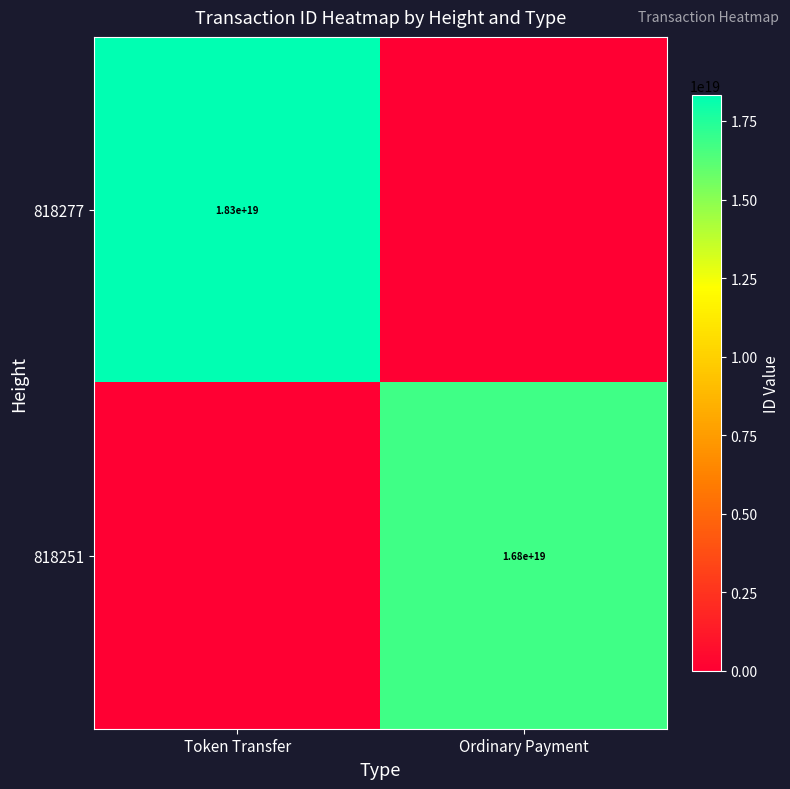

Is the value of 818251 at Ordinary Payment greater than the value of 818277 at Token Transfer?

No